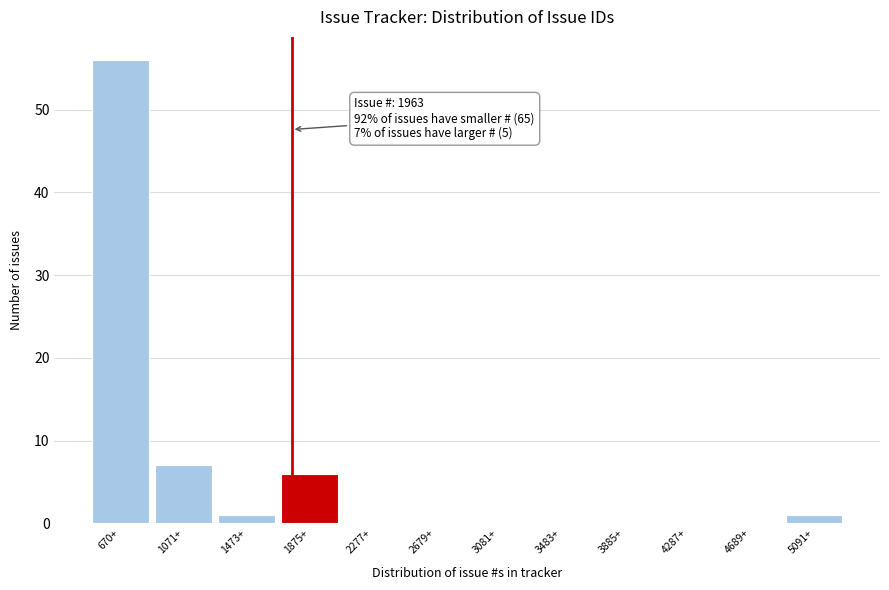

Reading left to right, extract all data points from this chart.

670+=56	1071+=7	1473+=1	1875+=6	2277+=0	2679+=0	3081+=0	3483+=0	3885+=0	4287+=0	4689+=0	5091+=1